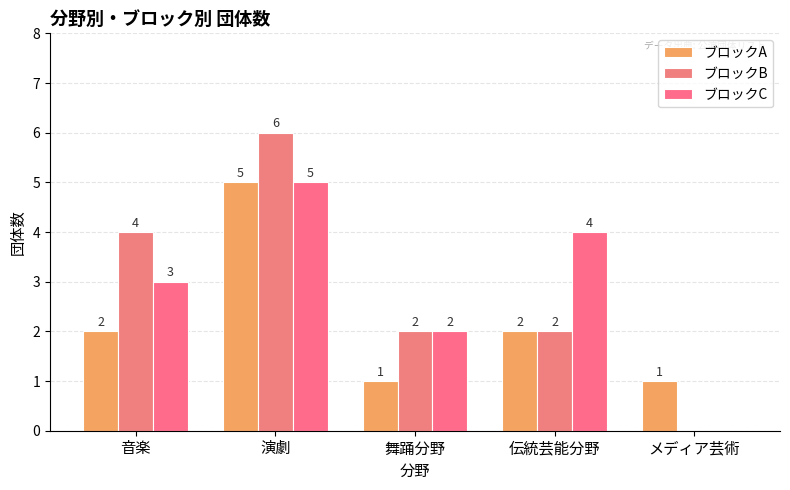

How many data points does each series have?

5